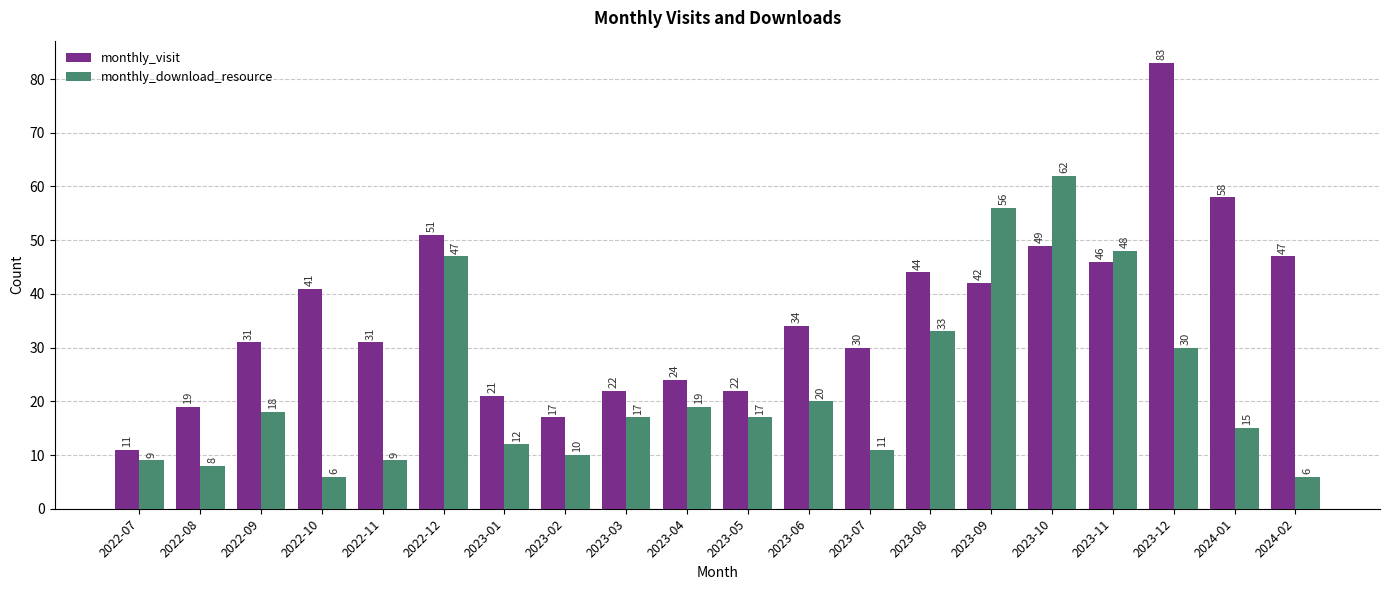

How many data points does each series have?

20